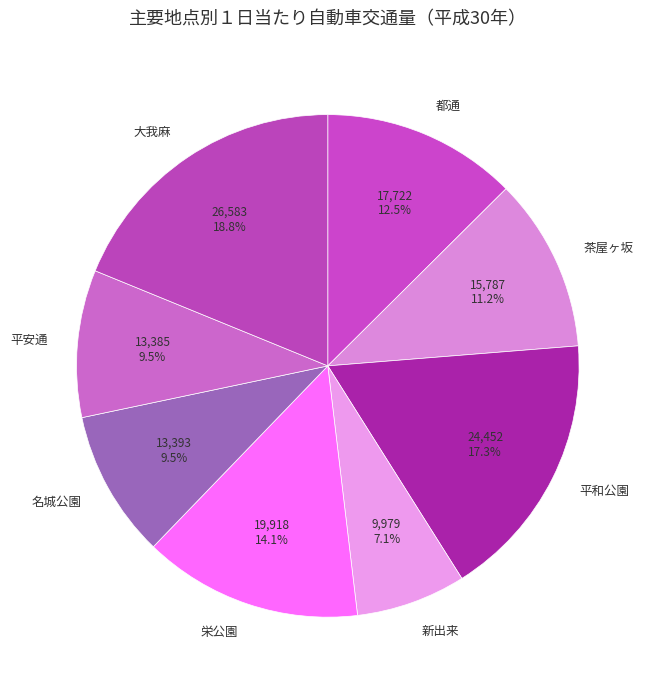

Approximately how many times larger is the value at 名城公園 compared to 栄公園?

0.7